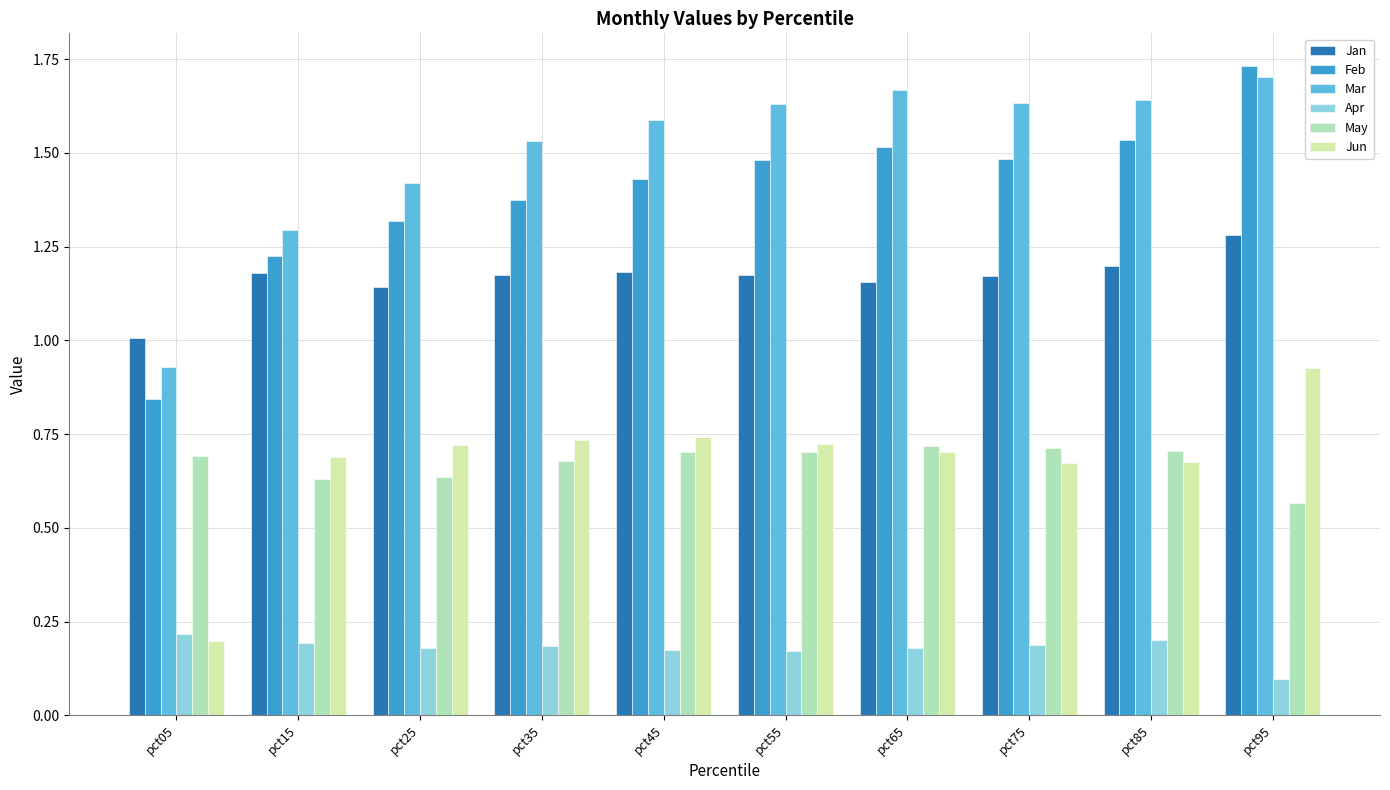

Which series has the largest range (max minus min)?

Feb